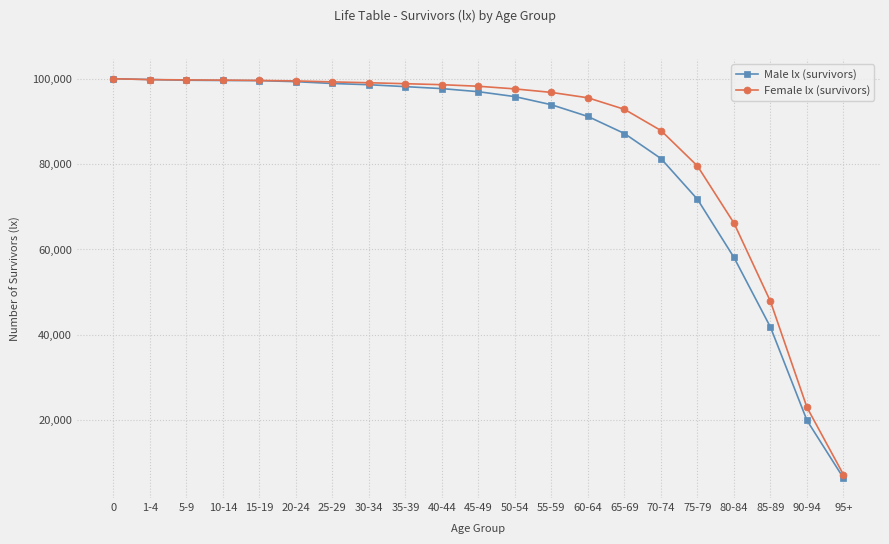

What is the spread (max minus min) of values at 15-19?

44